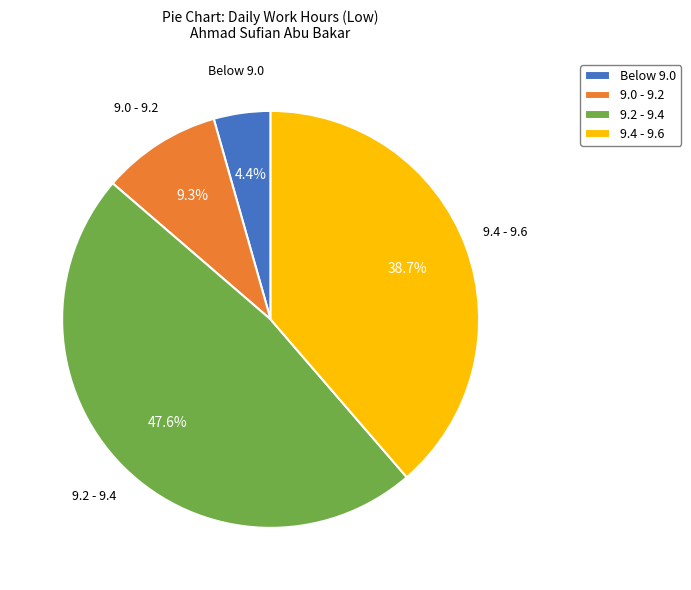

What percentage is NOT represented by 9.4 - 9.6?

61.3%